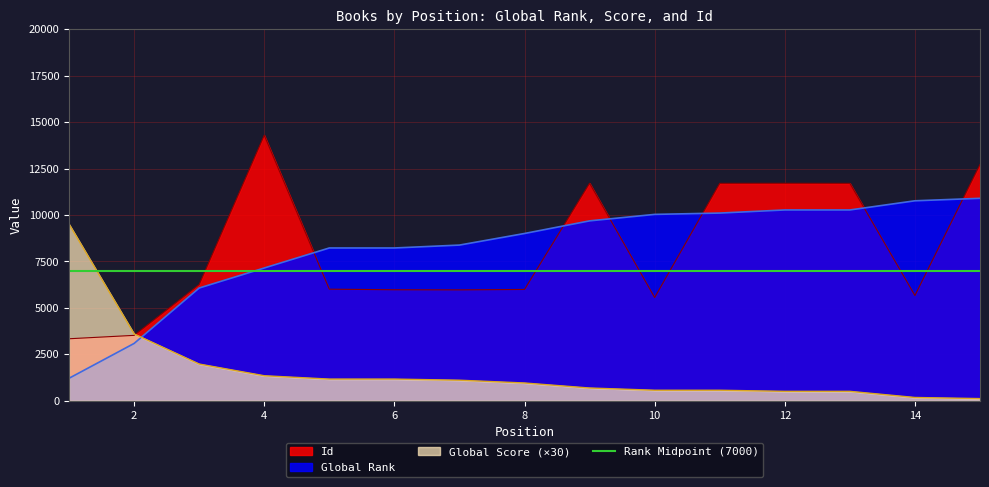

True or false: Global Score has more than 0 interior local peaks.

False